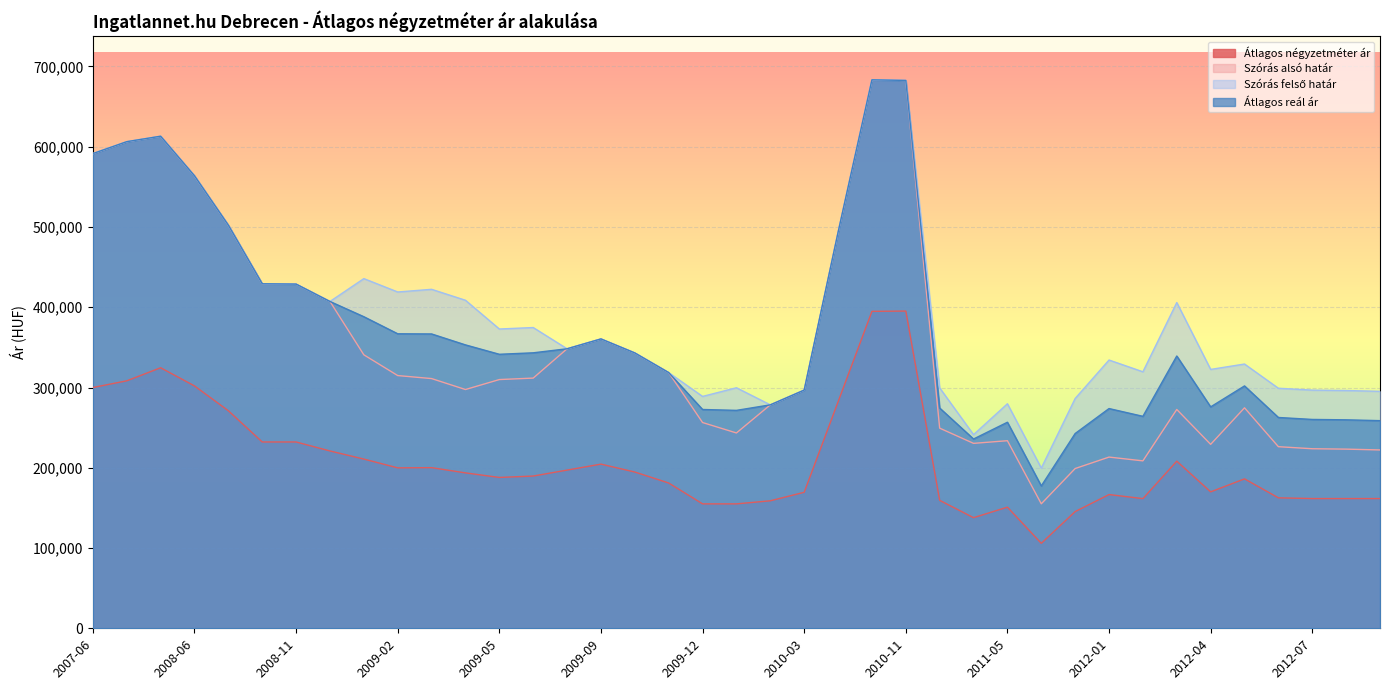

What is the difference between the maximum and second lowest values in the Átlagos reál ár series?

447507